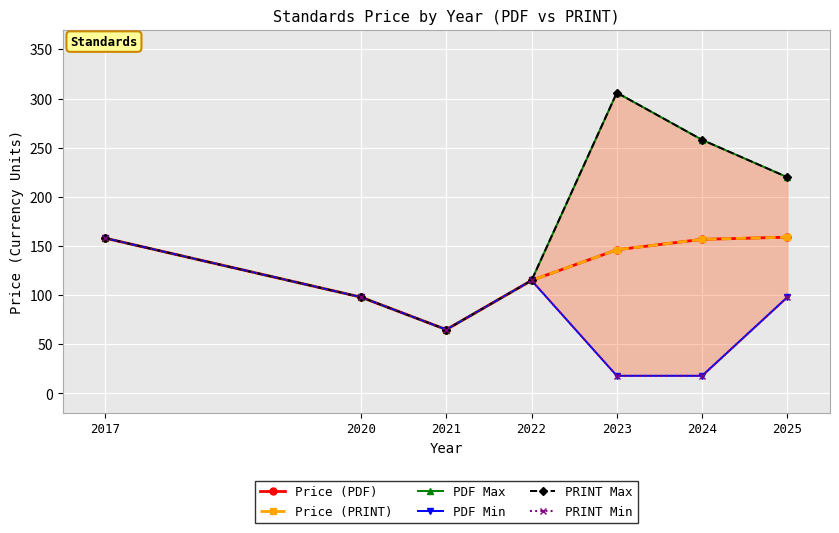

Count the number of data series in this chart.

6